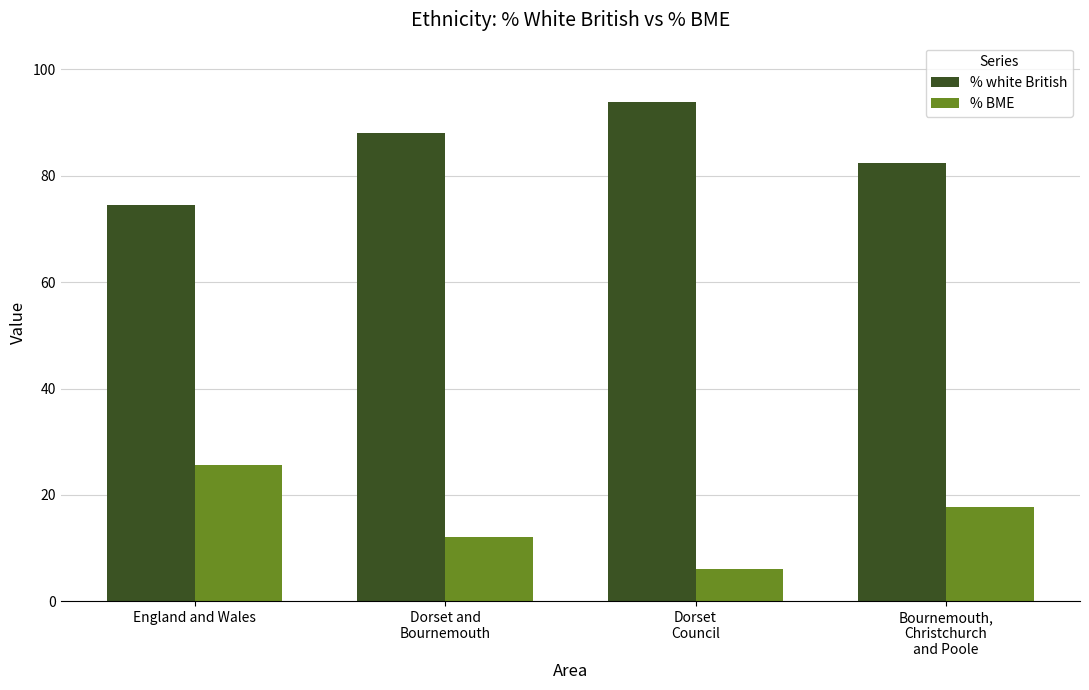

Reading right to left, extract all data points from this chart.

% white British: 82.4	93.9	88.0	74.4
% BME: 17.6	6.1	12.0	25.6